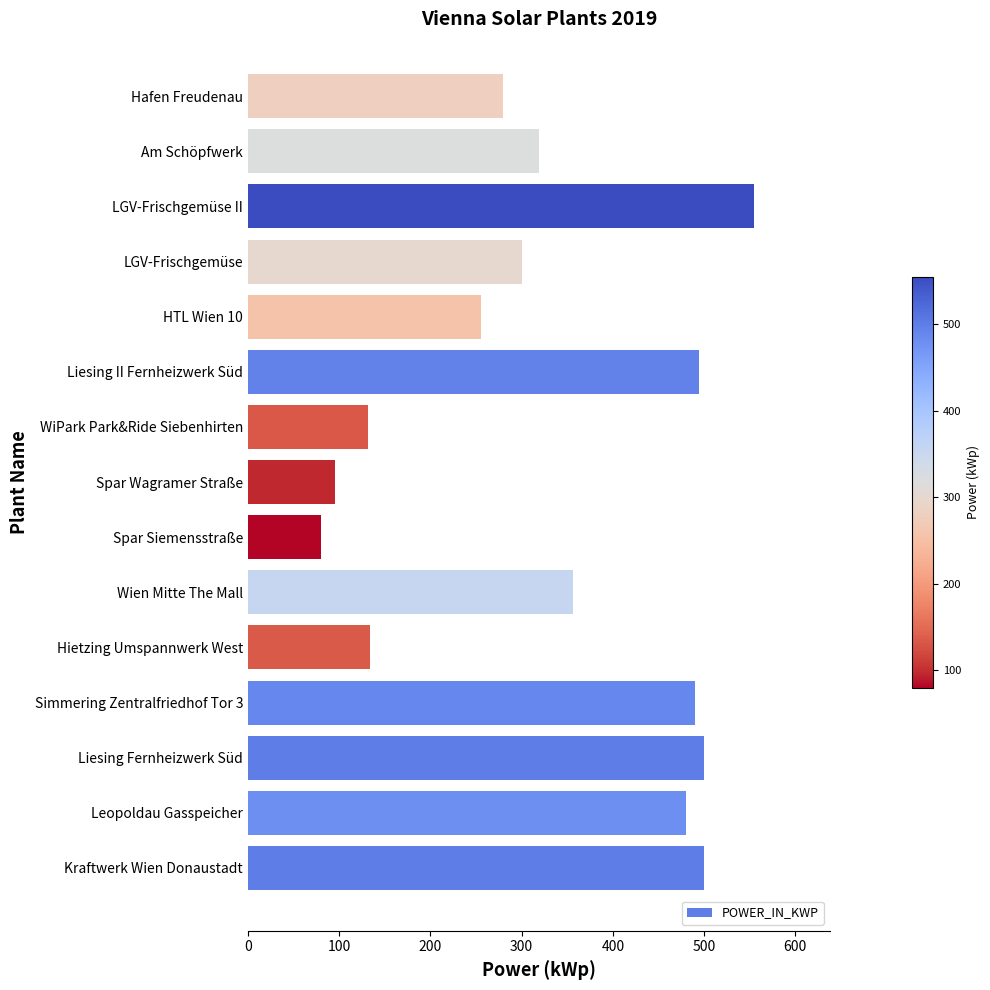

True or false: the data shows 494 at Liesing II Fernheizwerk Süd.

True